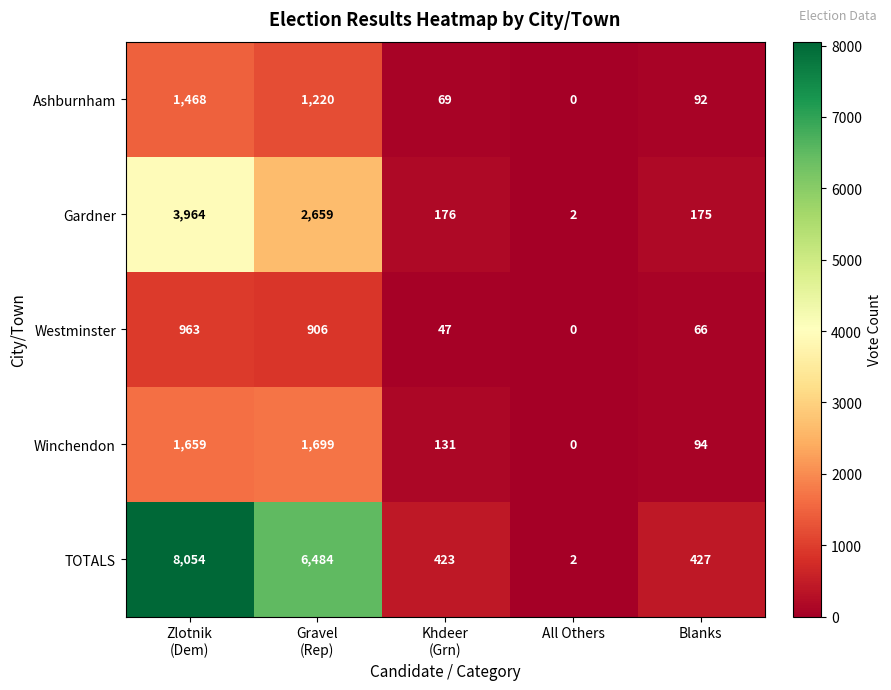

What is the average value of the Winchendon series?

717